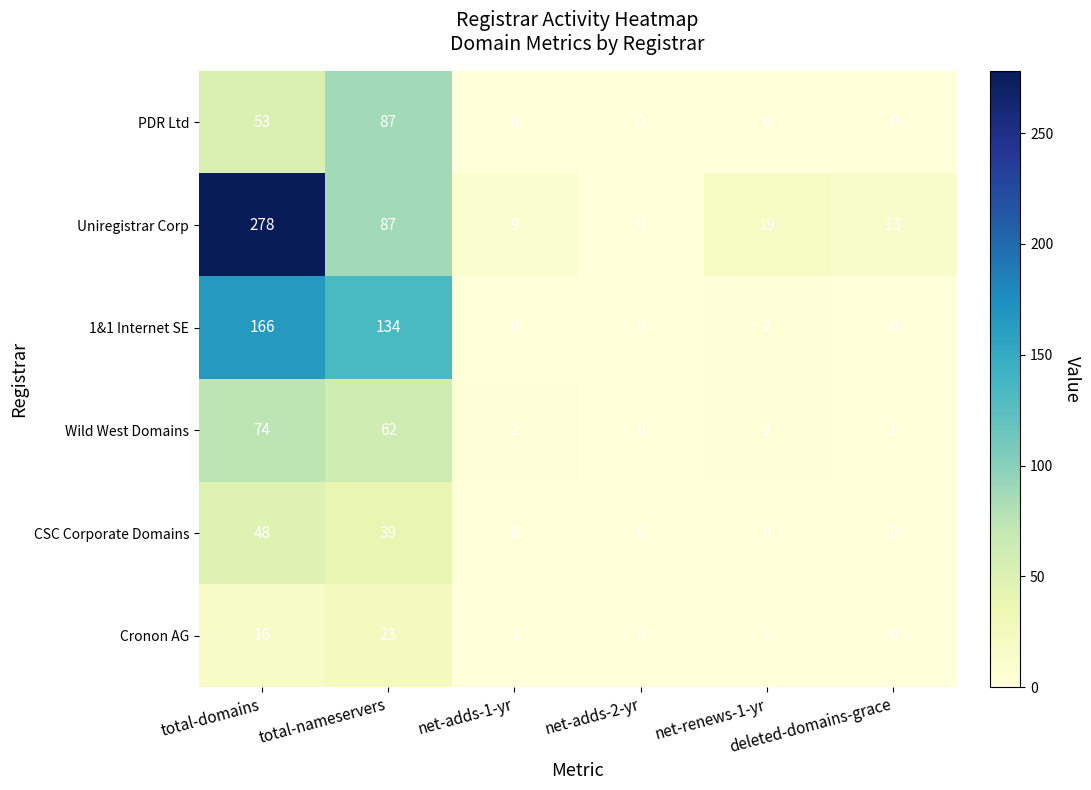

What is the difference between the second highest and minimum values in the 1&1 Internet SE series?

134